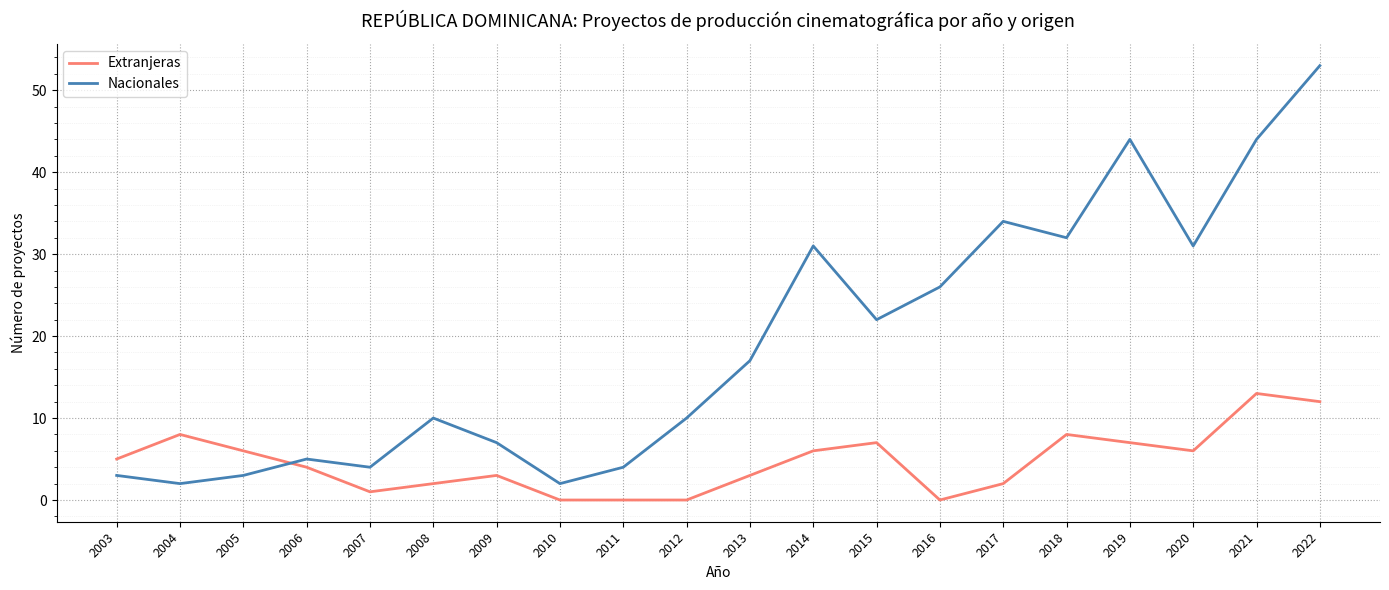

What is the highest value of the Extranjeras series?

13